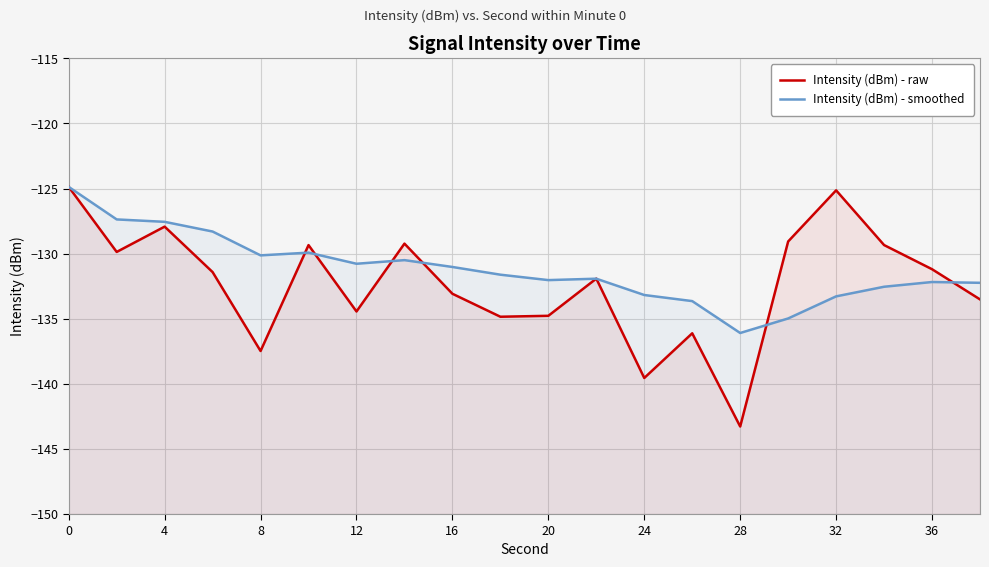

The value of Intensity (dBm) - smoothed at 20 is -200.2. True or false?

False